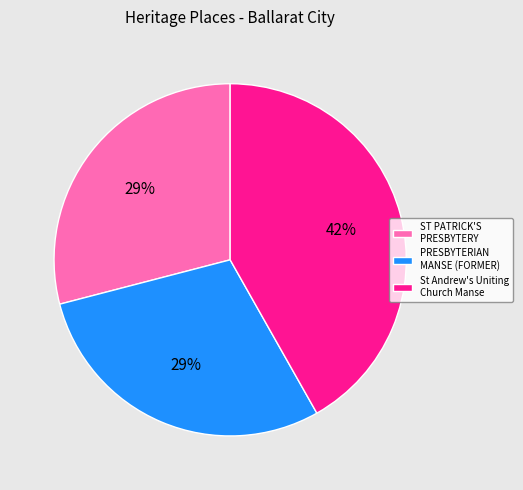

Approximately how many times larger is the value at PRESBYTERIAN MANSE (FORMER) compared to St Andrew's Uniting Church Manse?

0.7